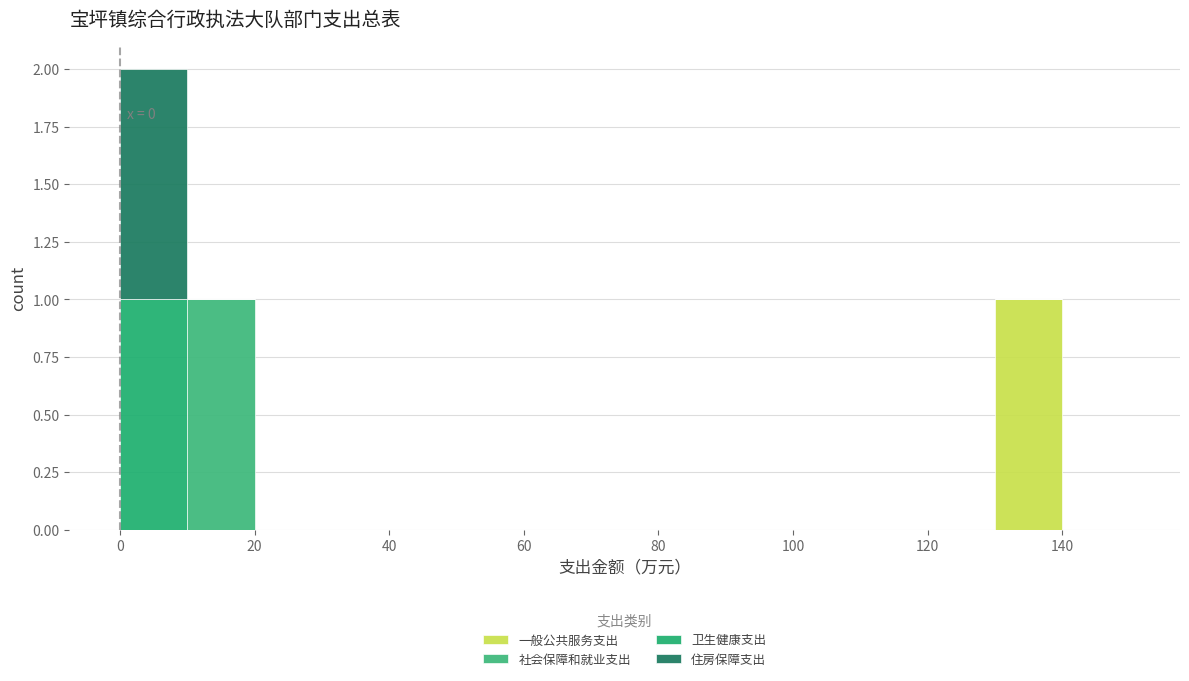

Which range on the x-axis has the tallest stacked bar (by total height)?

0 to 10